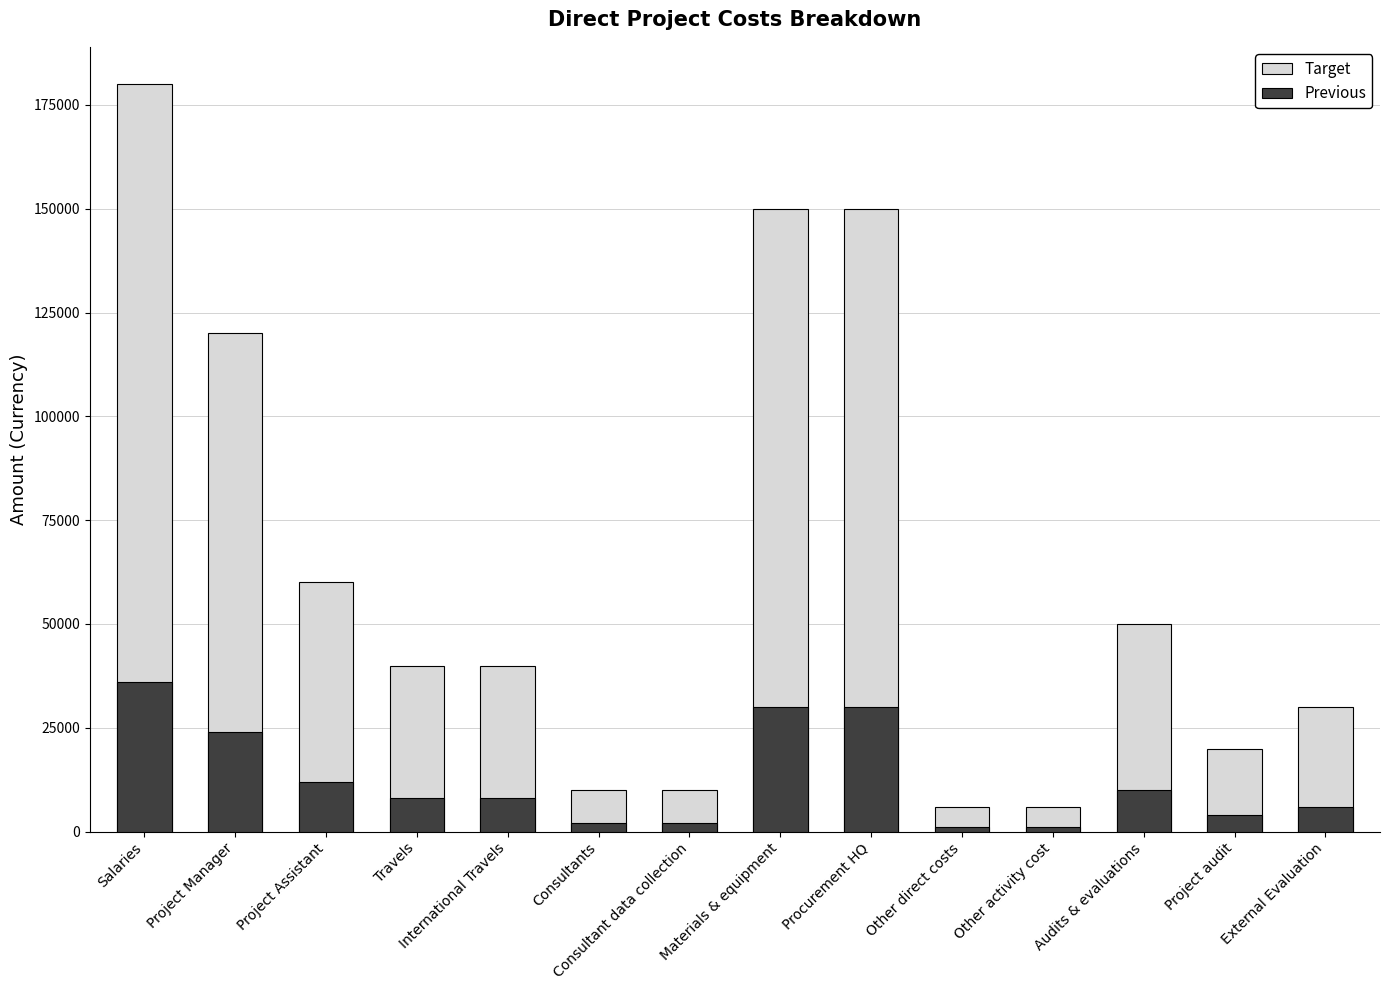

Reading right to left, transcribe all the data shown in this chart.

Target: 30000	20000	50000	6000	6000	150000	150000	10000	10000	40000	40000	60000	120000	180000
Previous: 6000	4000	10000	1200	1200	30000	30000	2000	2000	8000	8000	12000	24000	36000